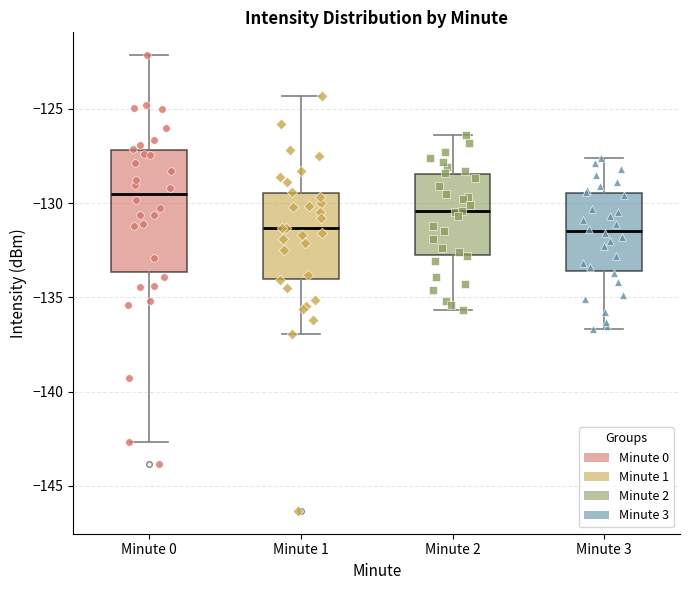

Where does the upper whisker of the box for Minute 3 end on the y-axis? The values are not printed on the chart, so give them approximately, as read against the axis.

-127.5